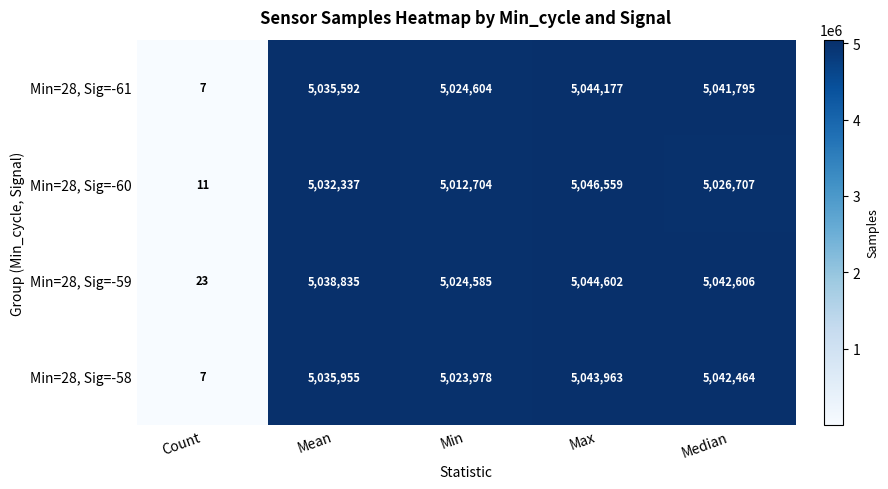

List the series in order of their peak value, lowest first.

Min=28, Sig=-58, Min=28, Sig=-61, Min=28, Sig=-59, Min=28, Sig=-60